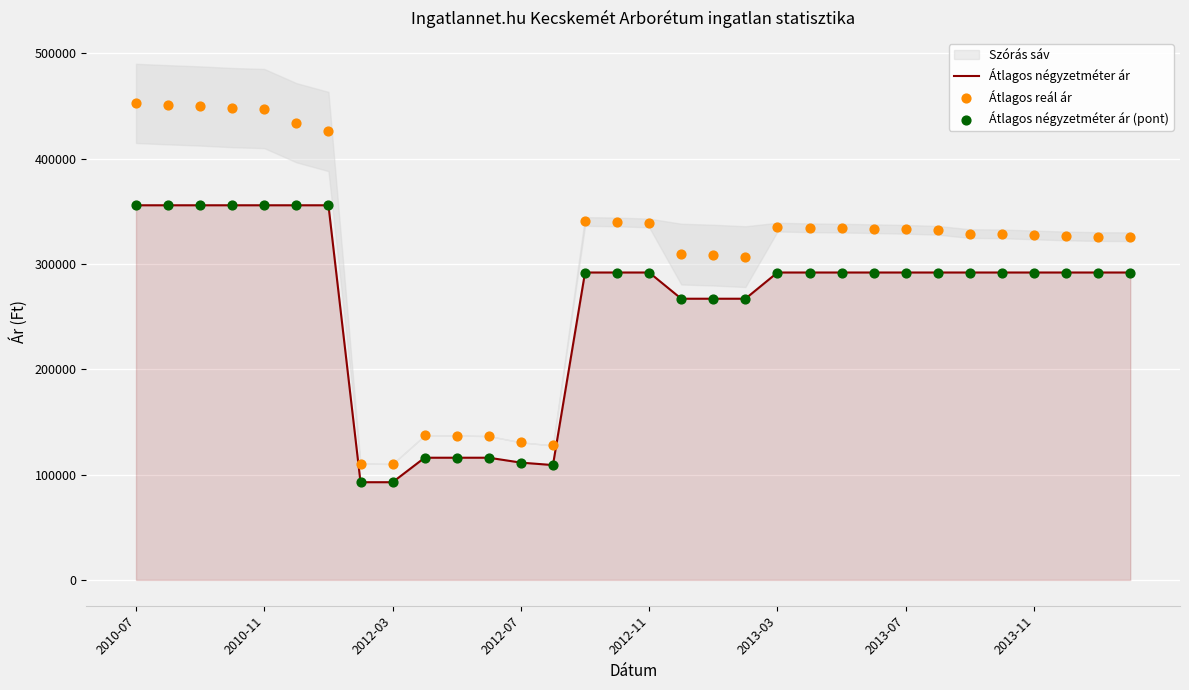

At how many categories does at least one series exceed 349779?

7